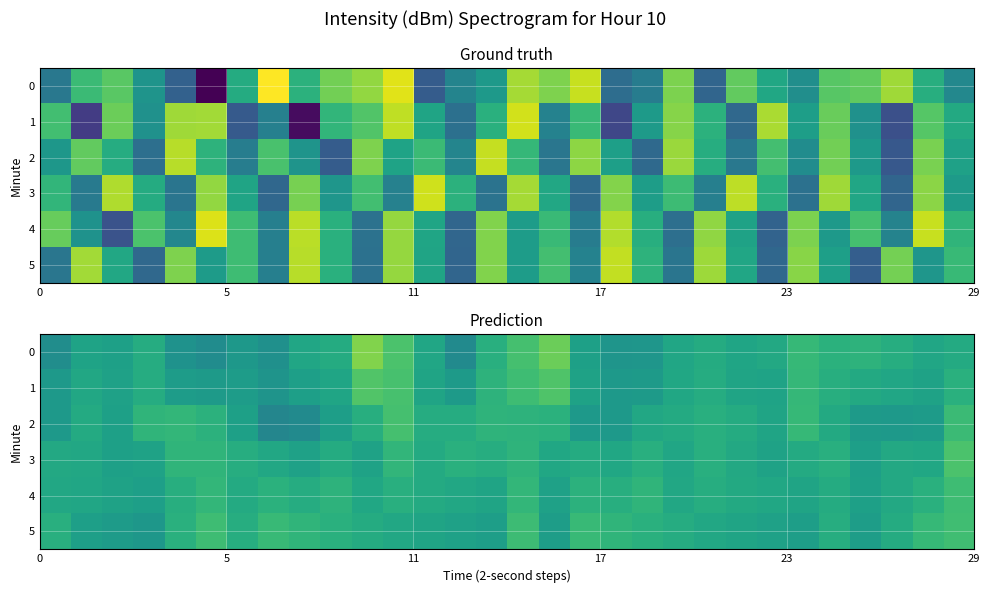

How many data points in 5 are above -129?

12